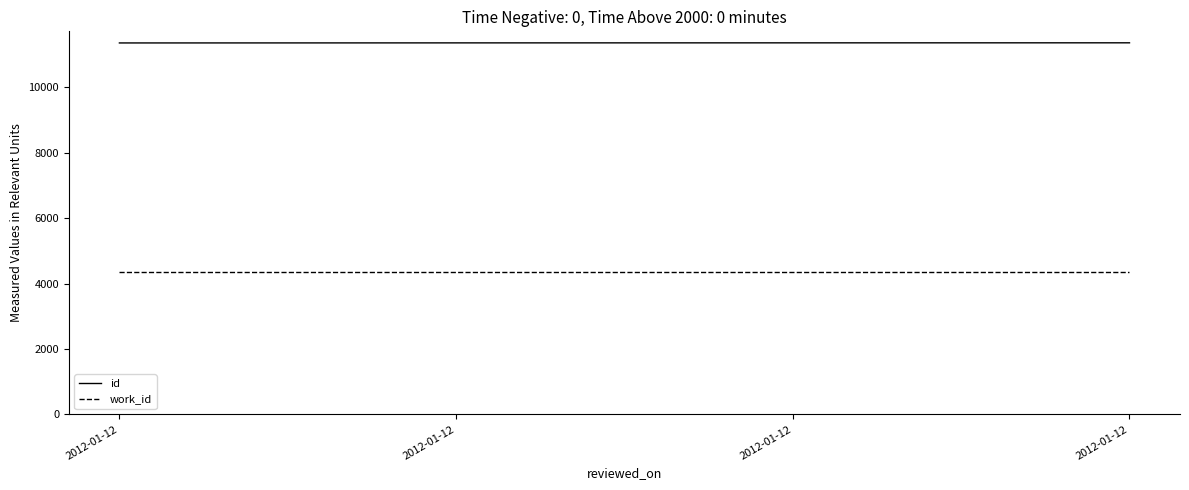

Reading left to right, list all the values displayed in this chart.

id: 11351	11353	11354	11355
work_id: 4340	4340	4340	4340